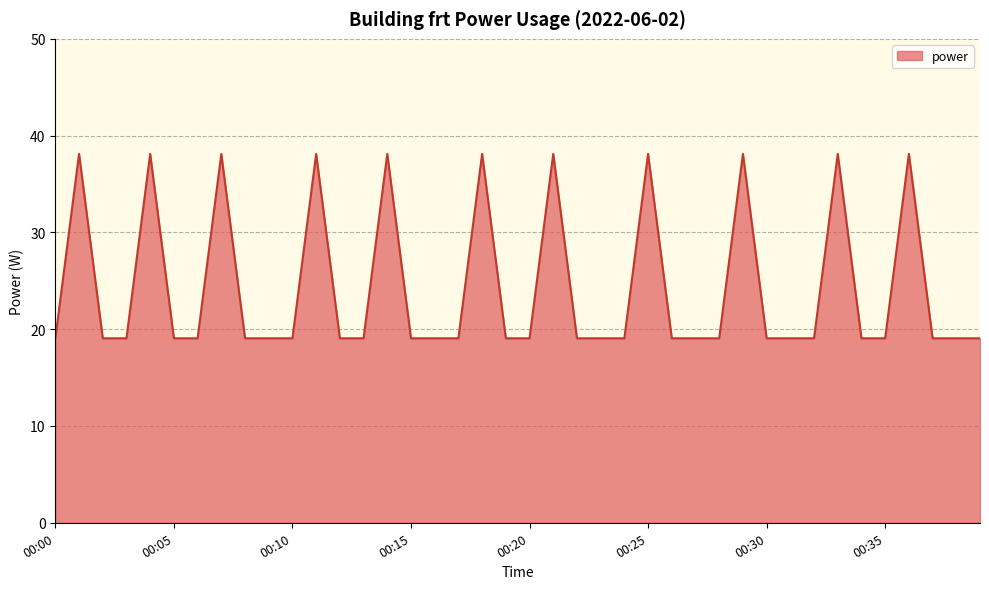

What is the difference between the maximum and minimum values?

19.1